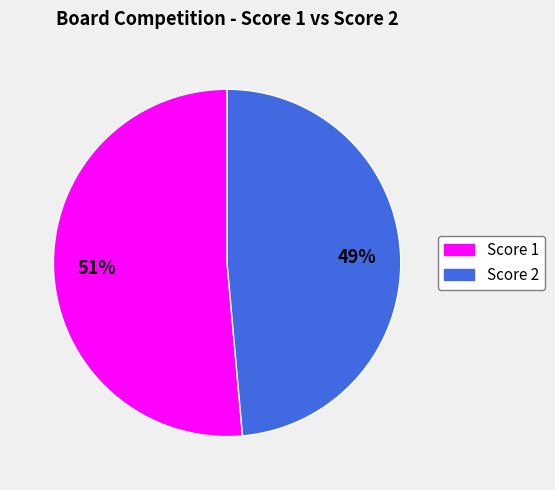

To the nearest percent, what is the average slice percentage?

50%